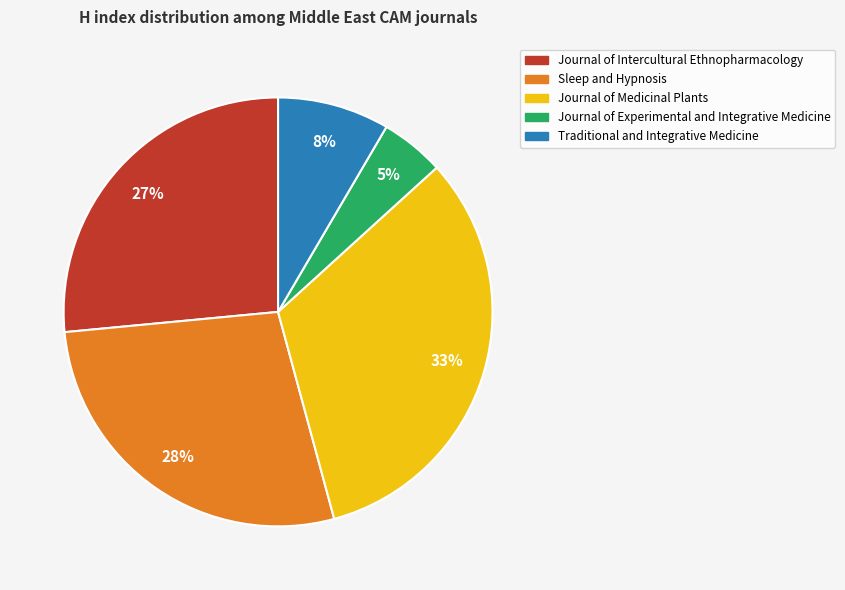

How many slices are in this pie chart?

5